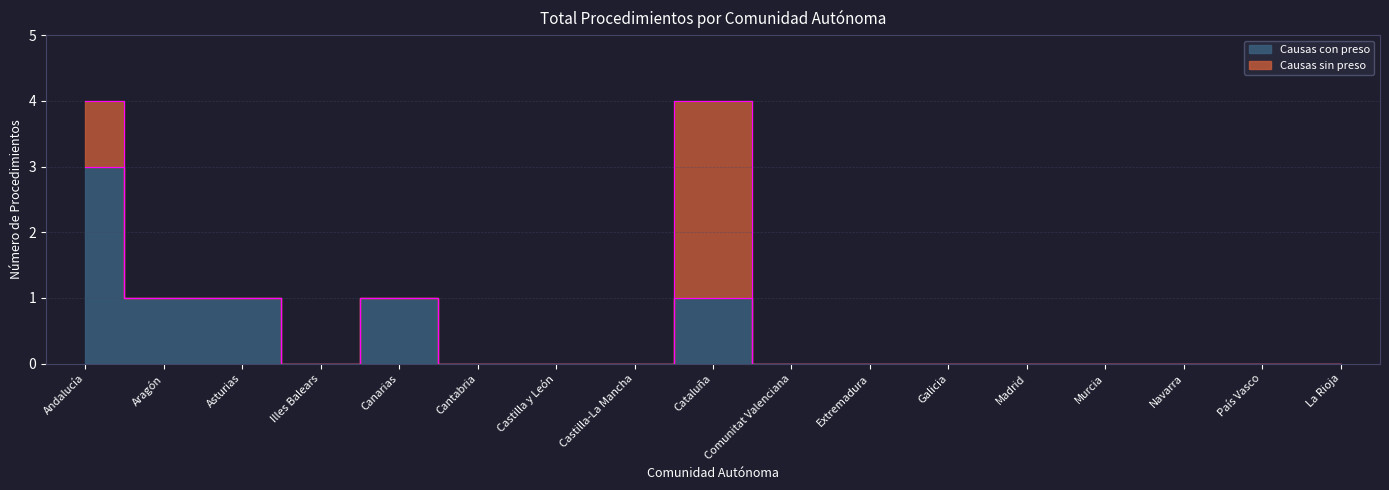

What is the value of the 2nd point from the left?

1